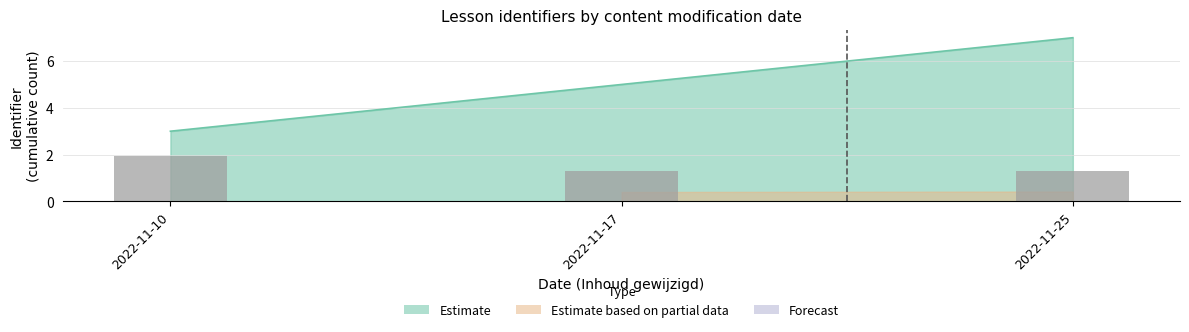

Approximately how many times larger is the value at 2022-11-10 compared to 2022-11-17?

1.5